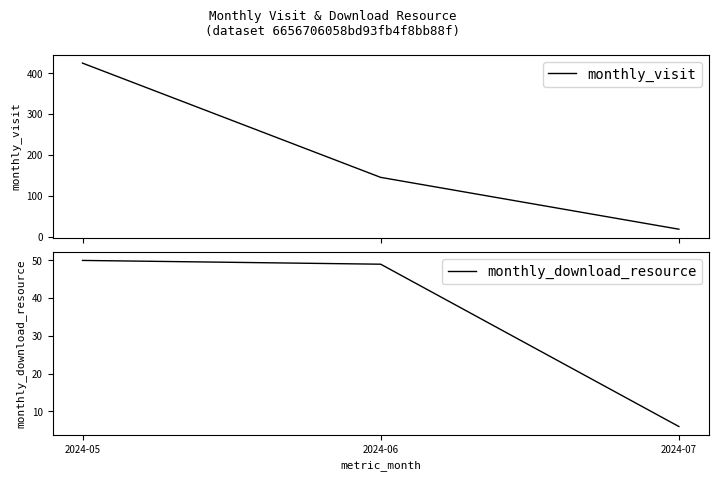

Rank the categories by monthly_download_resource value from highest to lowest.

2024-05, 2024-06, 2024-07